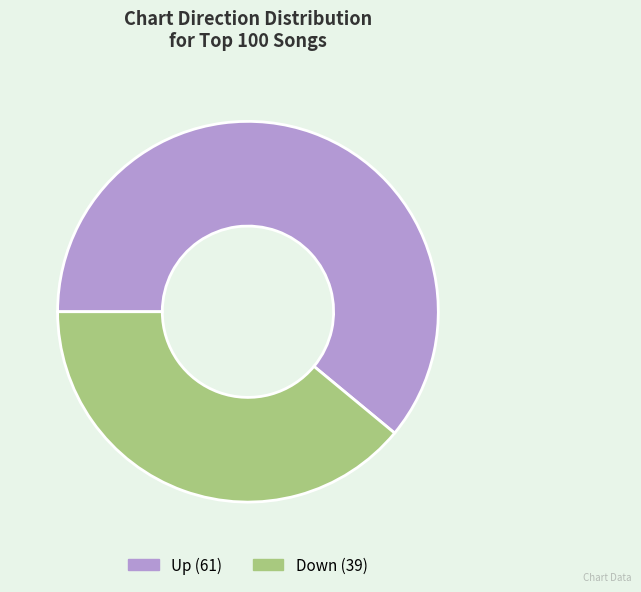

Is there any slice that represents more than half of the pie?

Yes